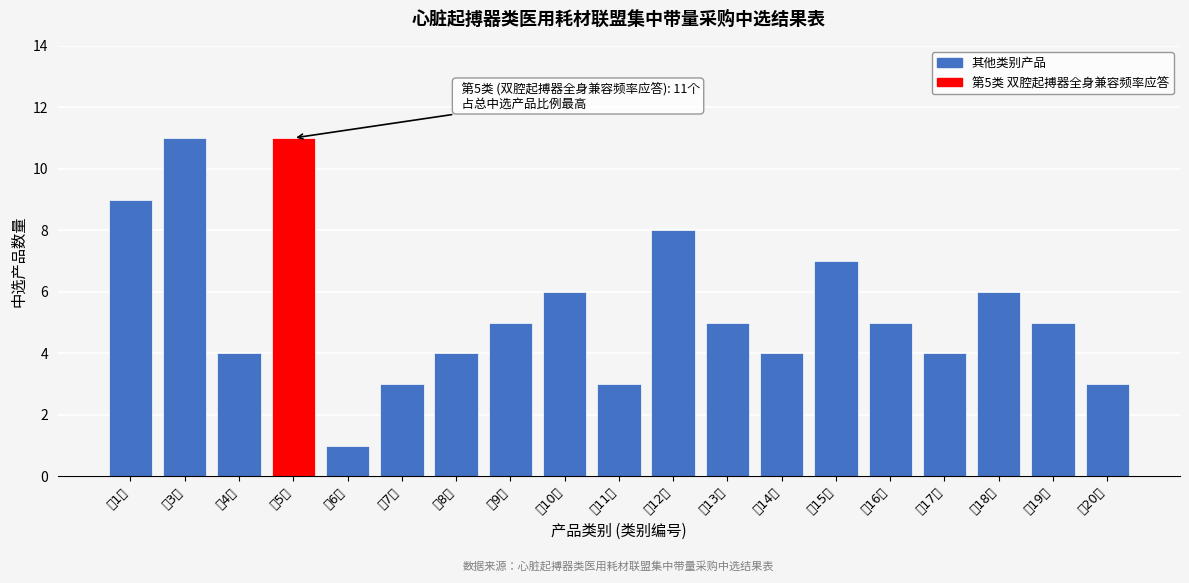

Reading left to right, list all the values displayed in this chart.

9	11	4	11	1	3	4	5	6	3	8	5	4	7	5	4	6	5	3